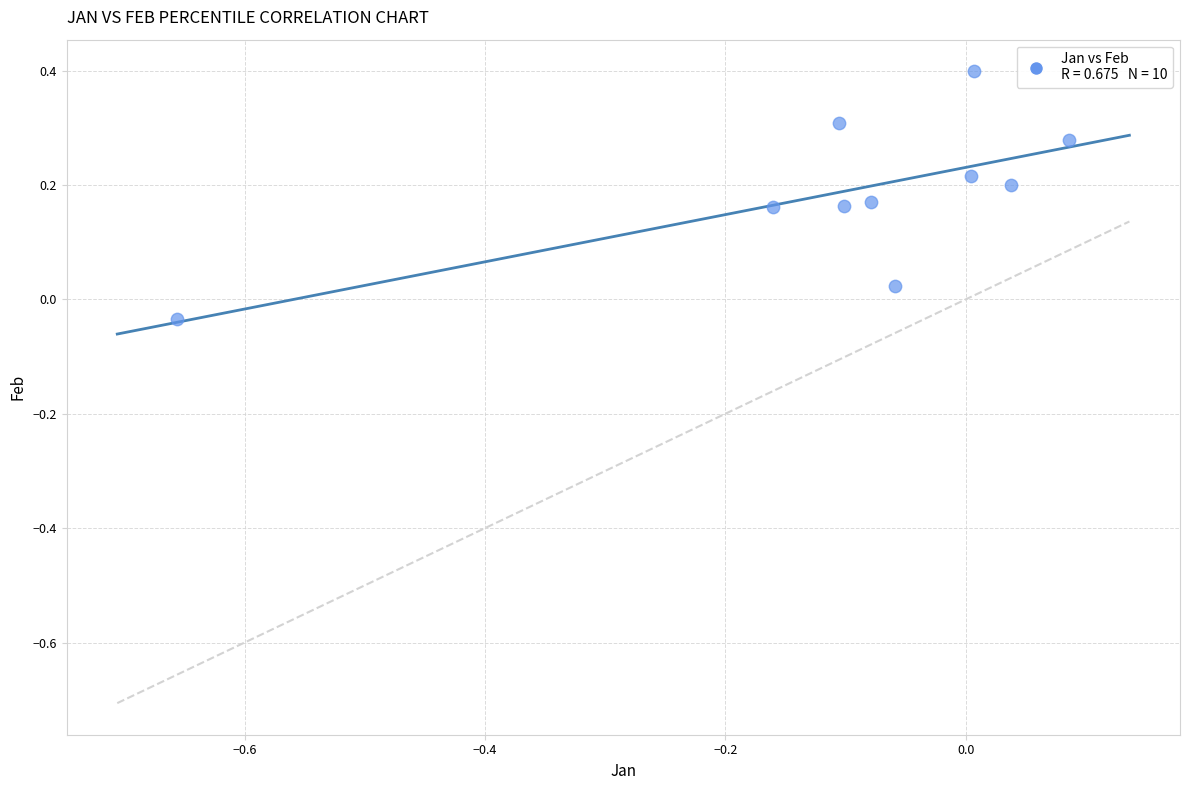

What is the range of X values (max minus min)?

0.7